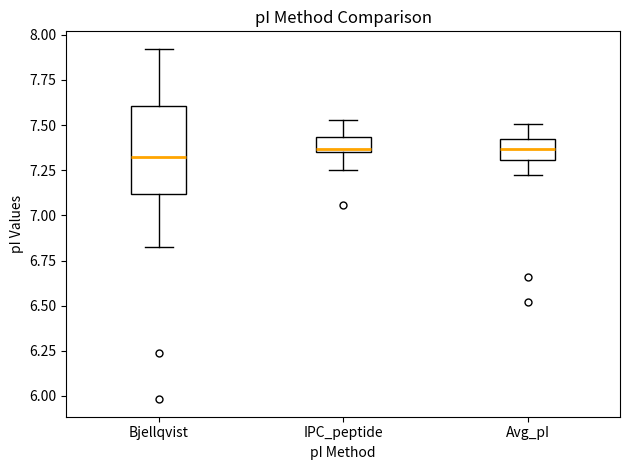

Reading left to right, read every box against the y-axis: the position of its median line, the range the box covers, and the ends of its whiskers. The values are not printed on the chart, so give them approximately, as read against the axis.

Bjellqvist: median 7.30, box 7.10 to 7.60, whiskers 6.85 to 7.90
IPC_peptide: median 7.35, box 7.35 to 7.45, whiskers 7.25 to 7.55
Avg_pI: median 7.35, box 7.30 to 7.40, whiskers 7.25 to 7.50